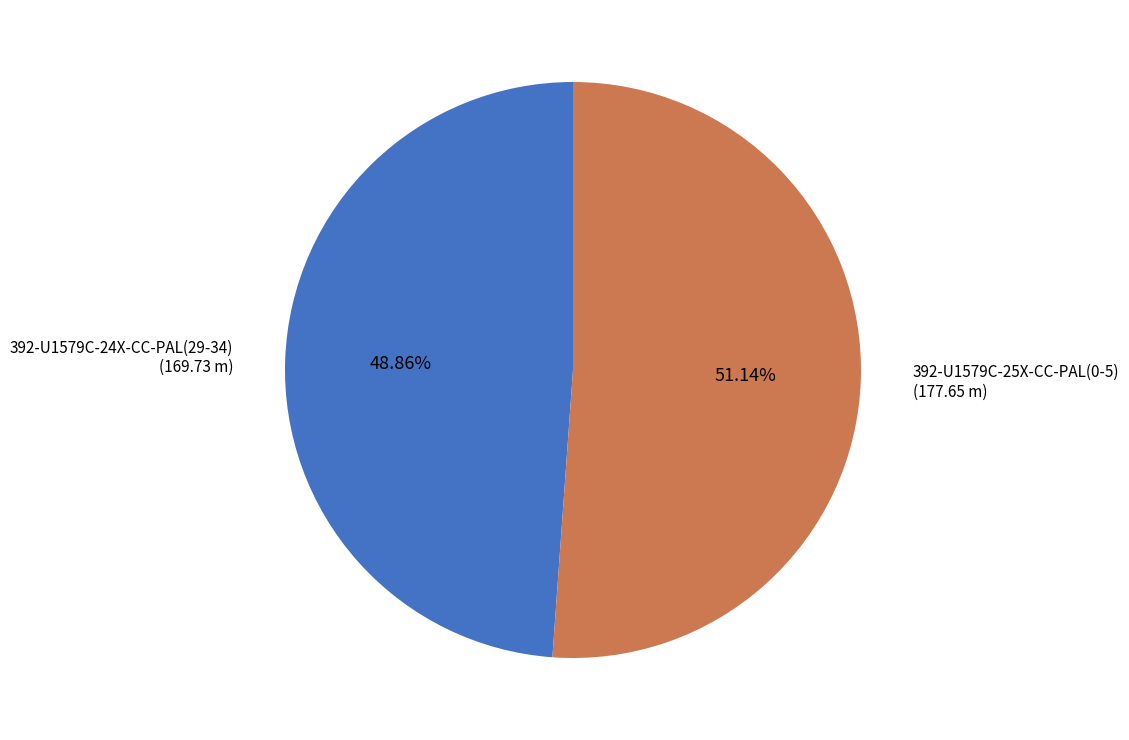

What percentage is the 392-U1579C-24X-CC-PAL(29-34) slice, to the nearest percent?

49%